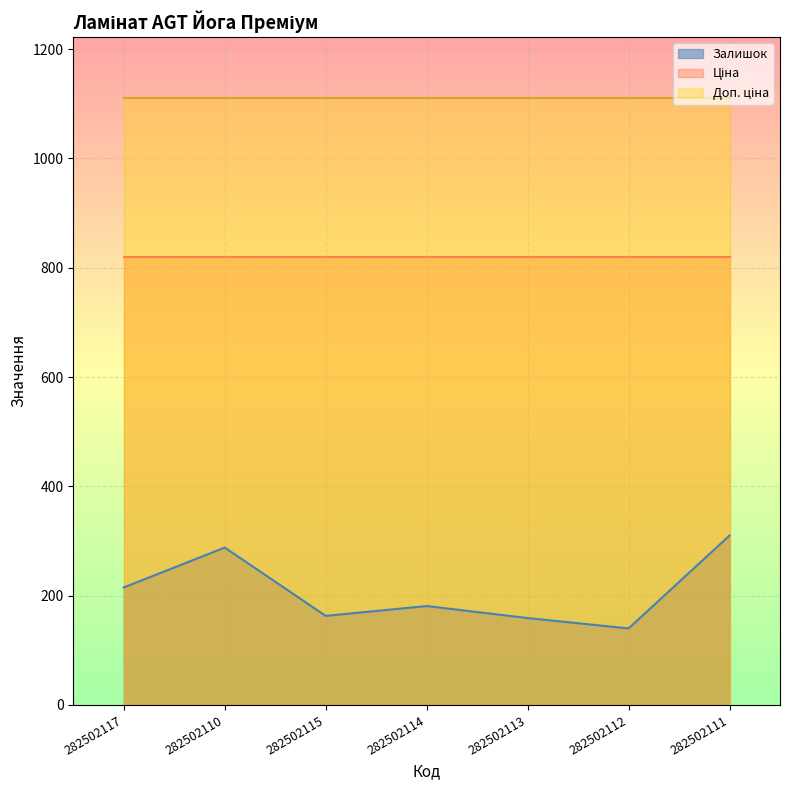

Count the number of categories in the chart.

7